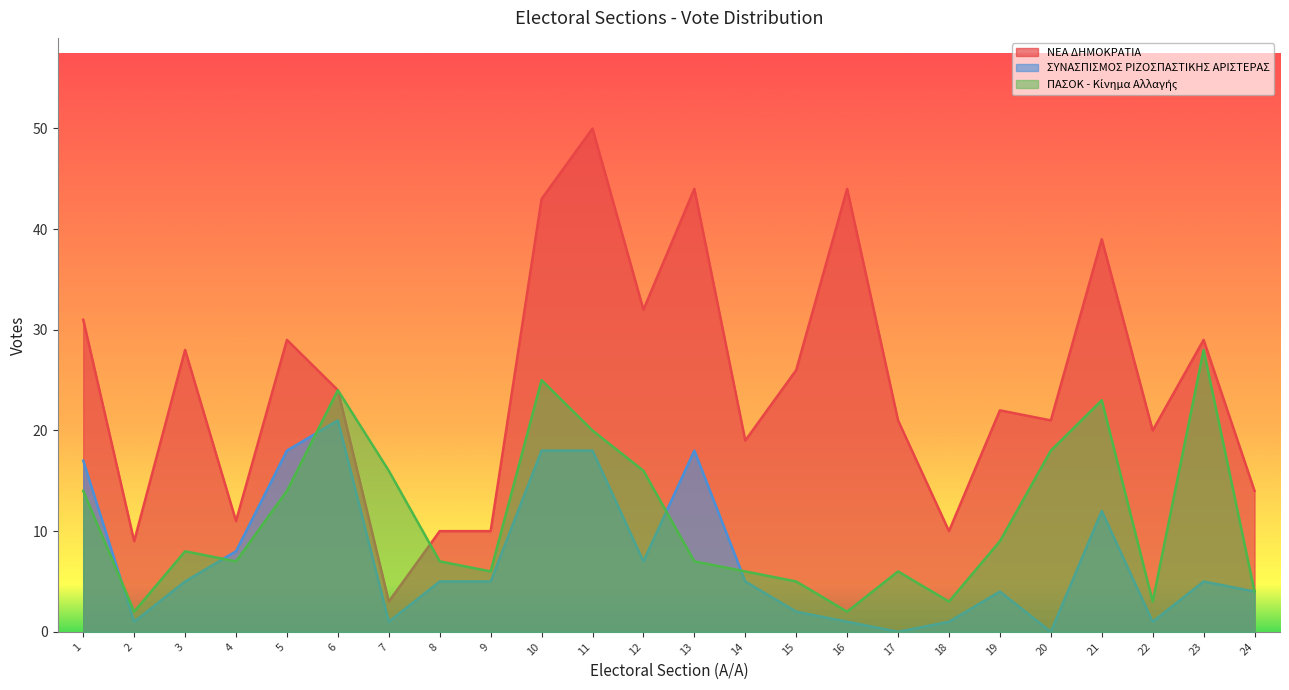

True or false: ΝΕΑ ΔΗΜΟΚΡΑΤΙΑ has a value of 29 at 5.

True